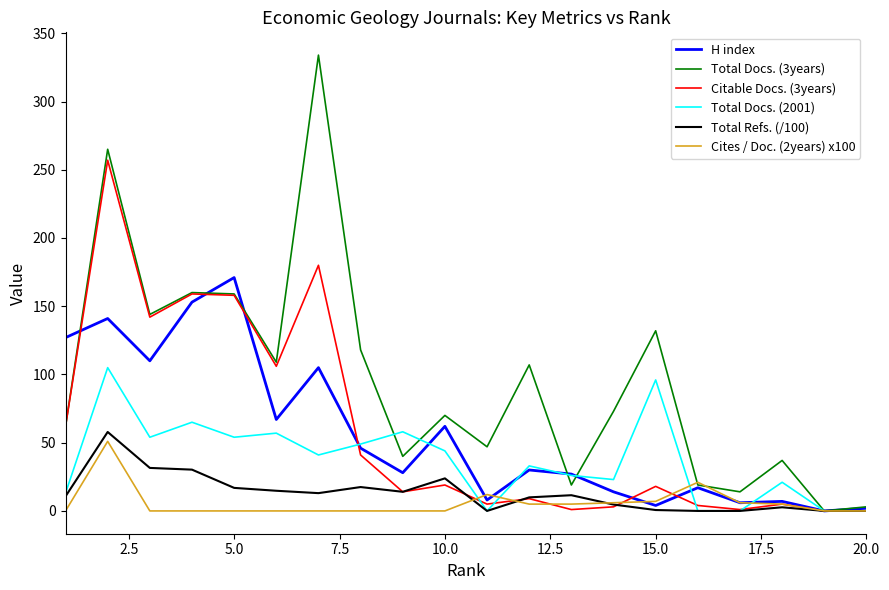

What is the greatest value displayed?

334.0